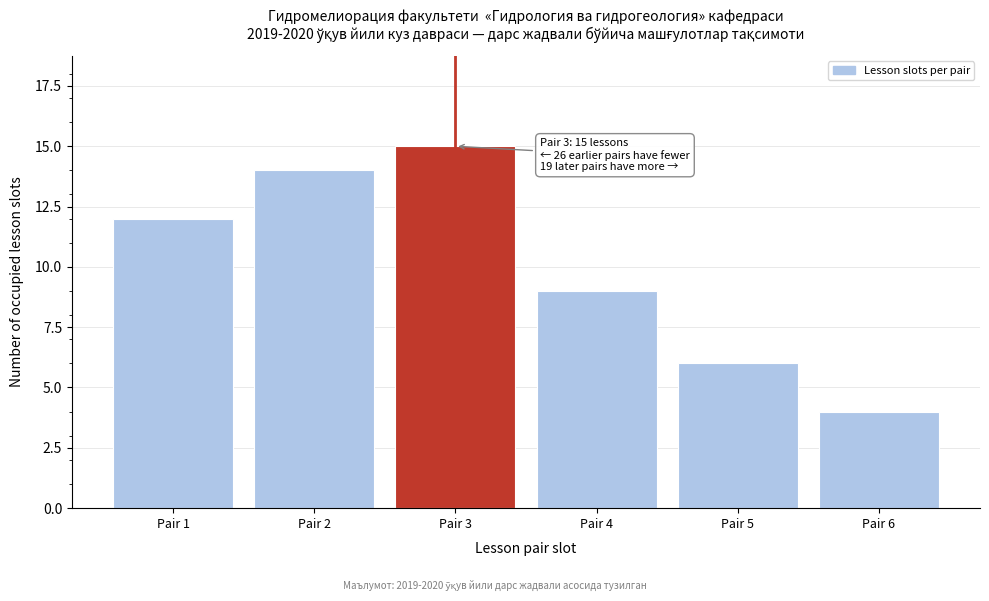

Reading left to right, what are all the values shown in this chart?

12	14	15	9	6	4